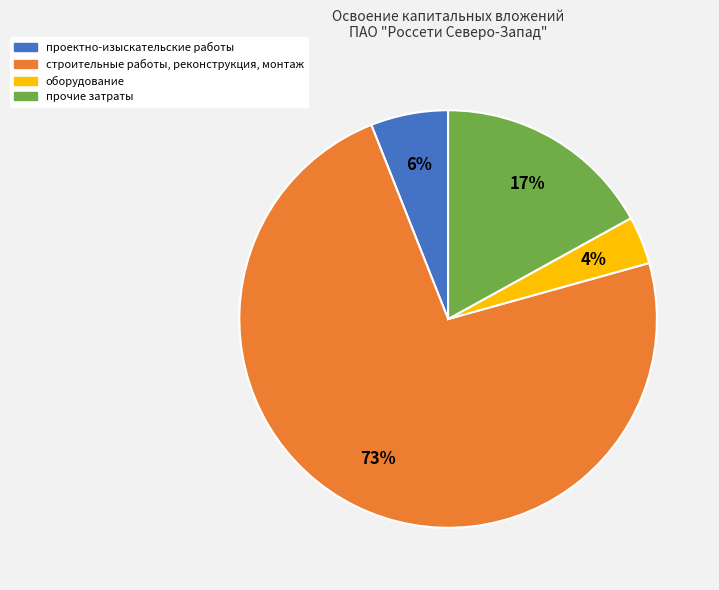

To the nearest percent, what is the average slice percentage?

25%